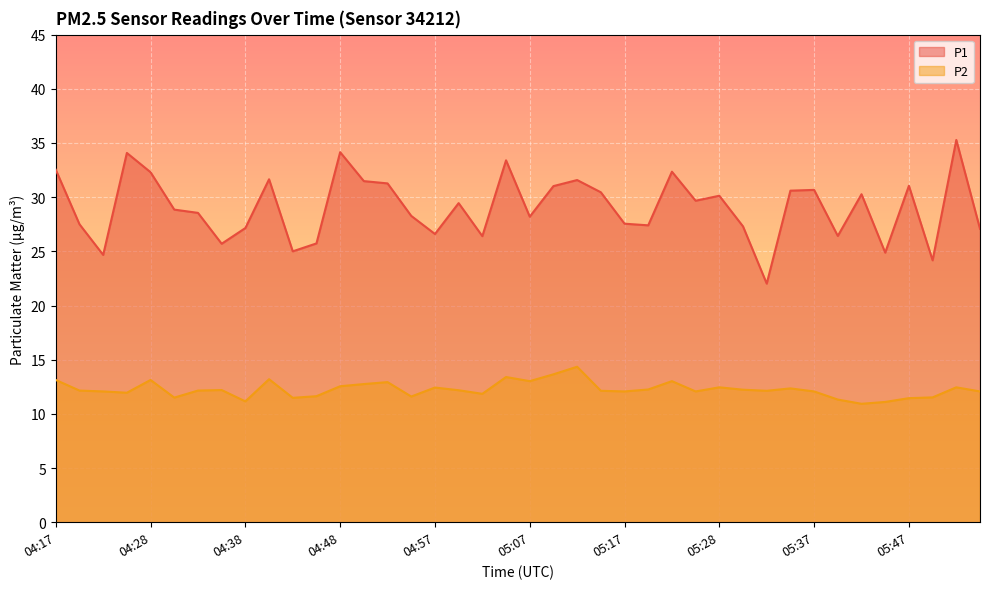

What is the sum of the P1 values at 05:30 and 05:33?

49.3